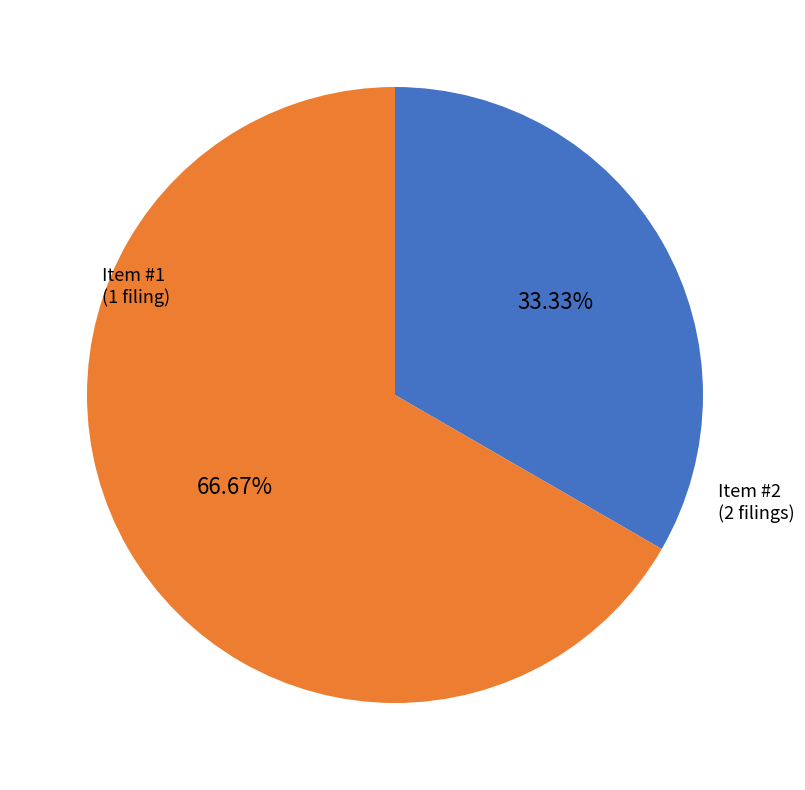

Do Item #2 and Item #1 together represent more than half of the pie?

Yes